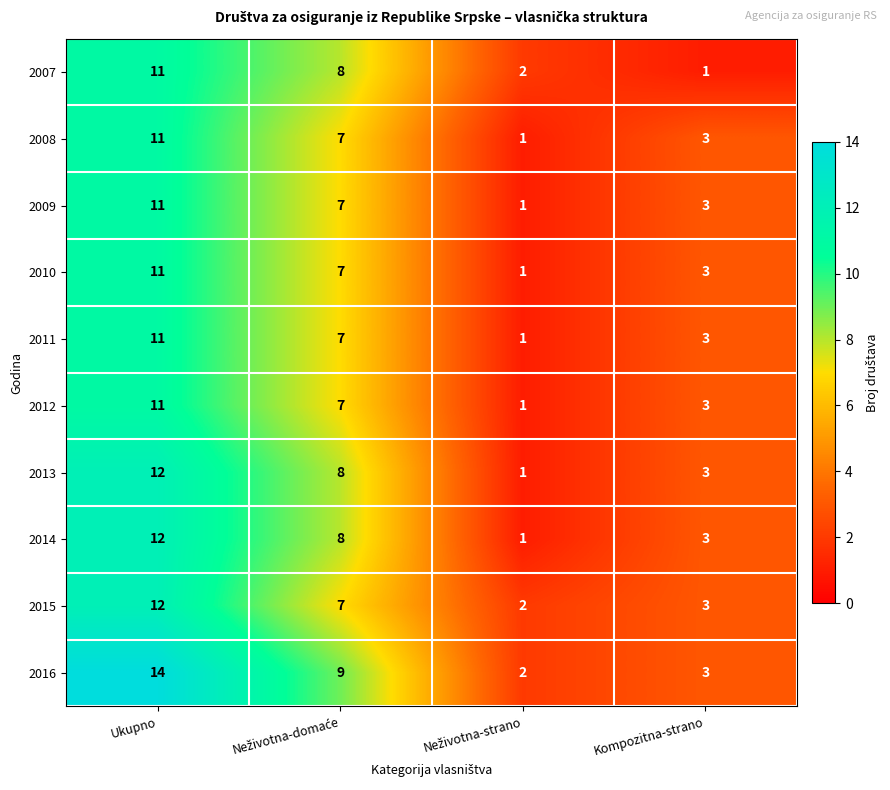

At which label does 2007 first exceed 8?

Ukupno